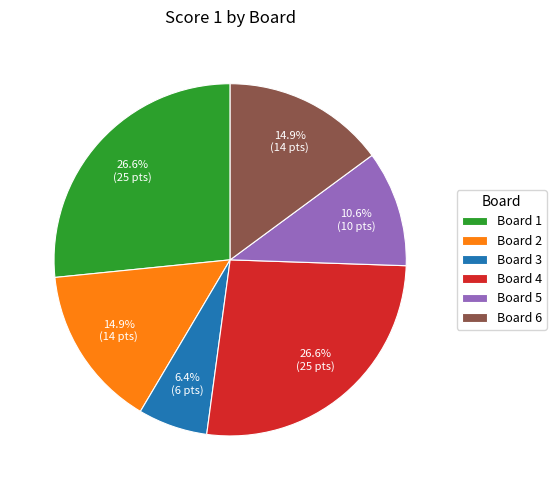

Is there any slice that represents more than half of the pie?

No